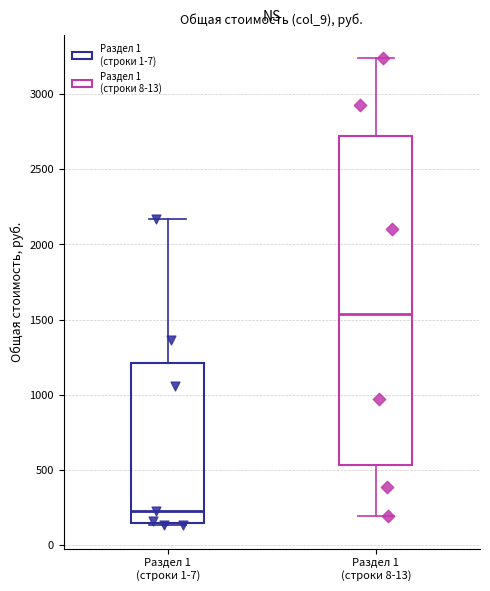

Which box is the tallest, from its lower edge to its upper edge?

Раздел 1 (строки 8-13)